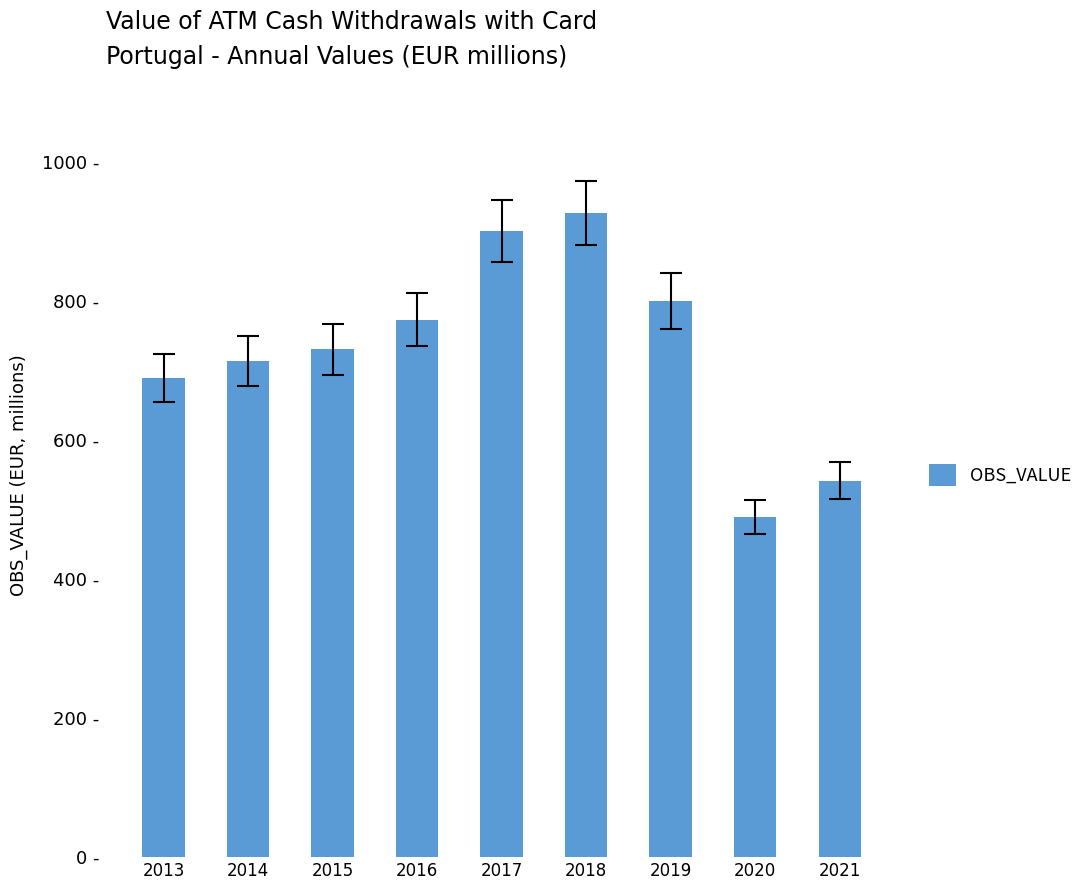

What value does the data have at 2020?

488.7